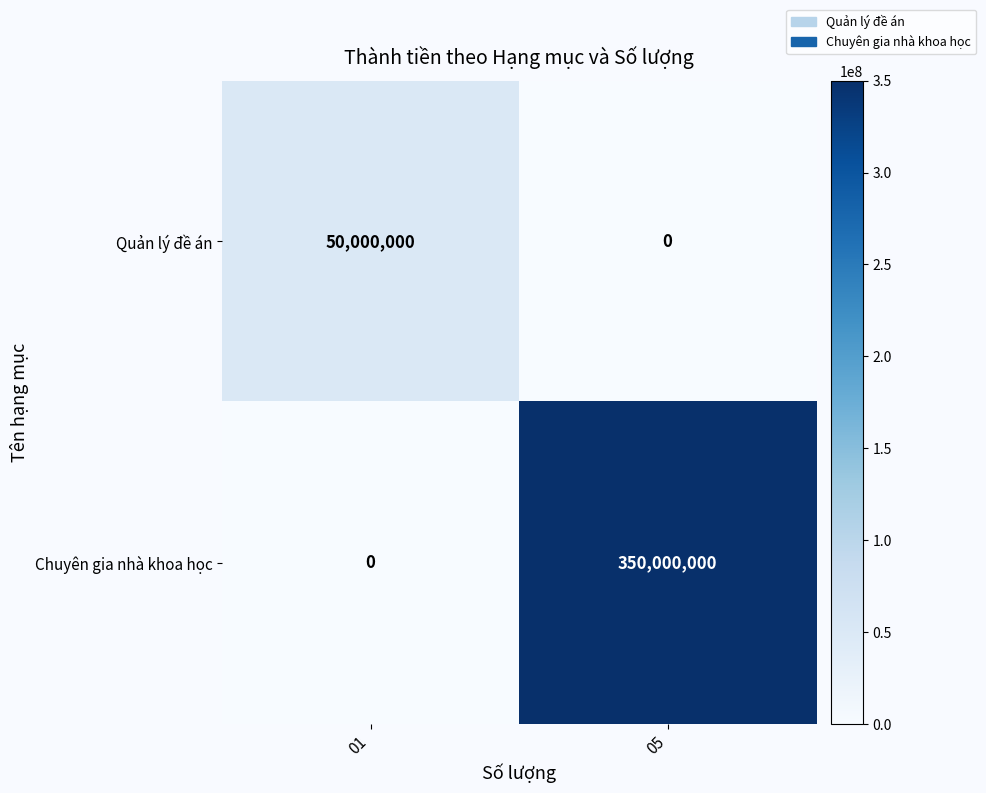

Is it true that Quản lý đề án equals -18048677 at 05?

False